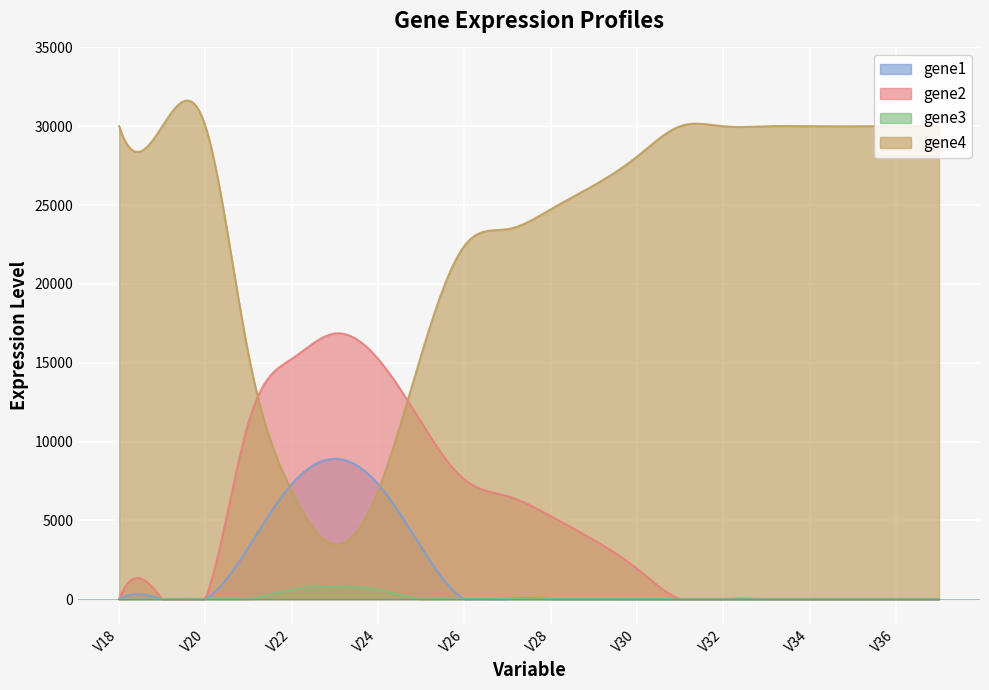

The gene2 series shows 8502 at V28. True or false?

False